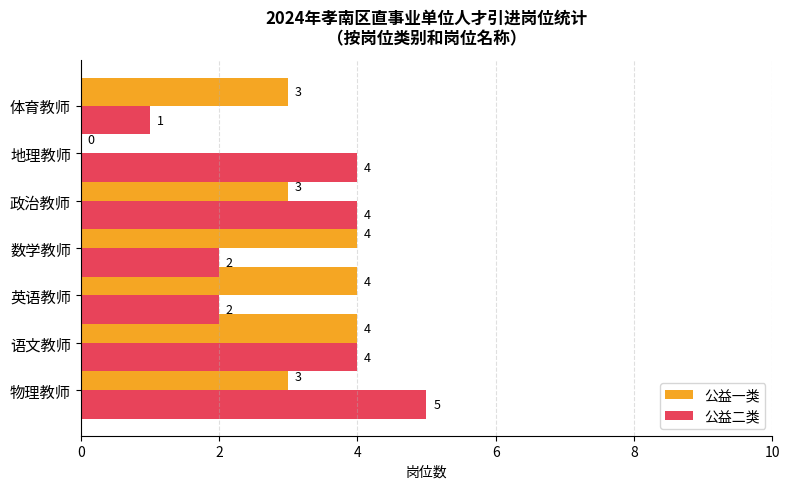

Read the 公益一类 value at 数学教师.

4